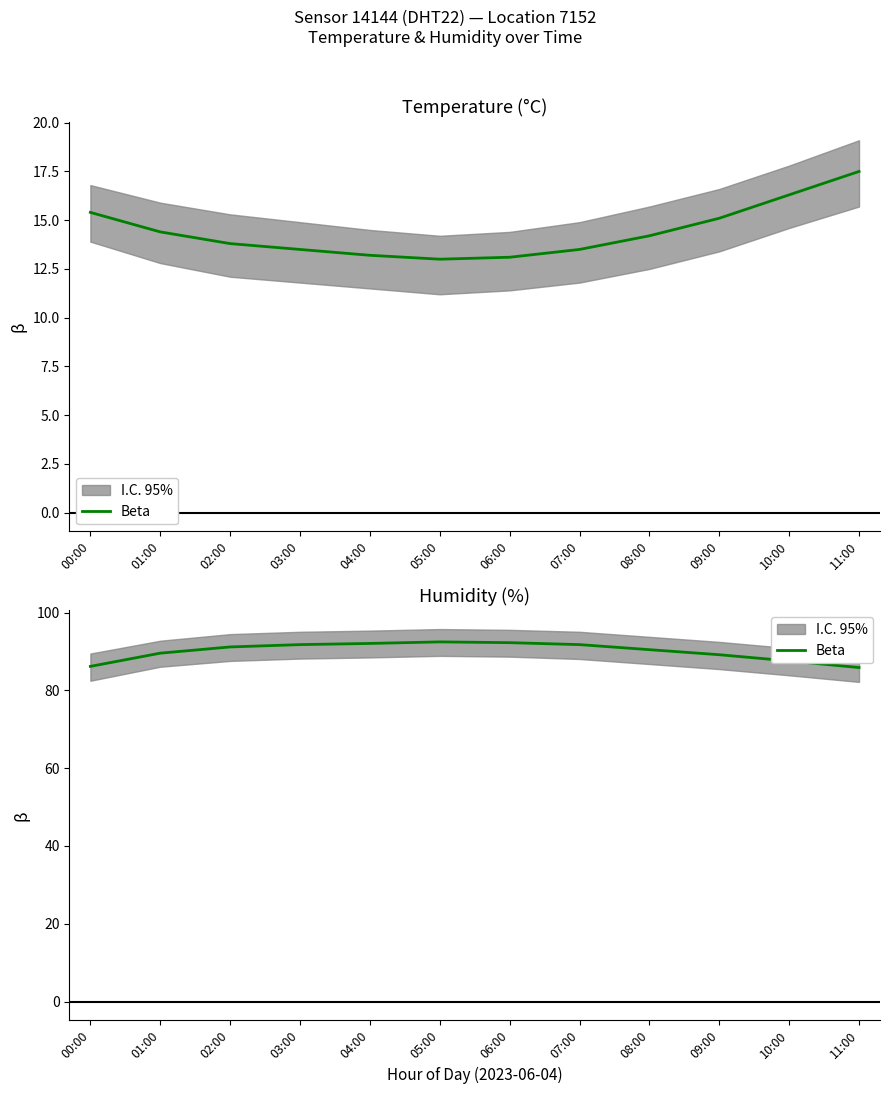

What is the average value?

90.1